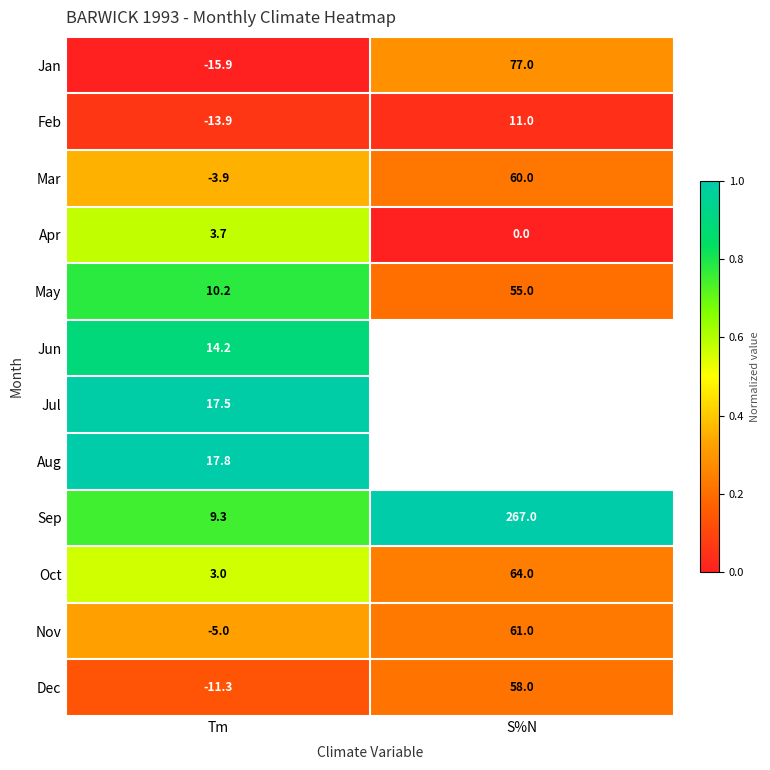

List the labels in order of May value, smallest first.

Tm, S%N